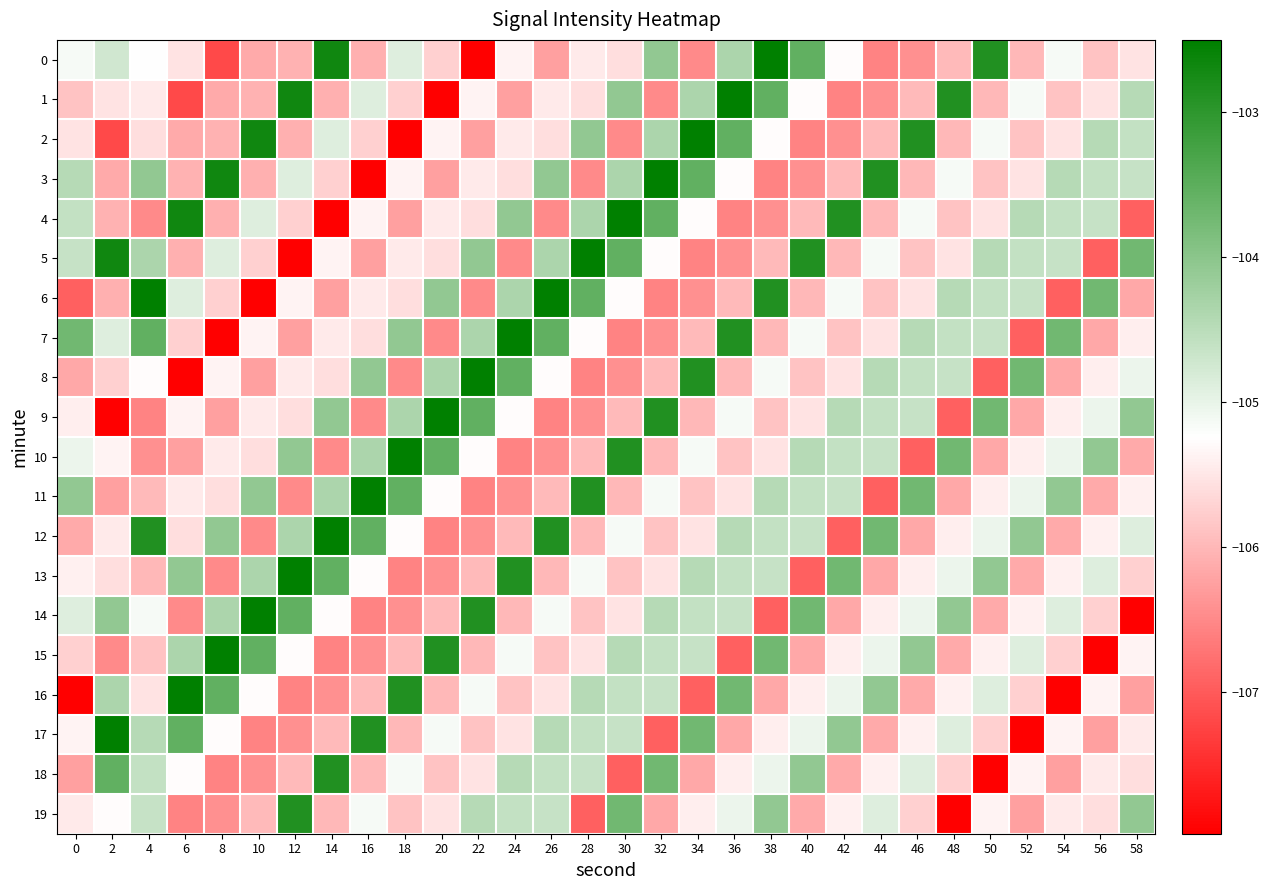

At 32, list the series in order from largest to smallest.

3, 9, 4, 18, 0, 2, 14, 15, 16, 11, 5, 13, 12, 8, 10, 19, 7, 1, 6, 17